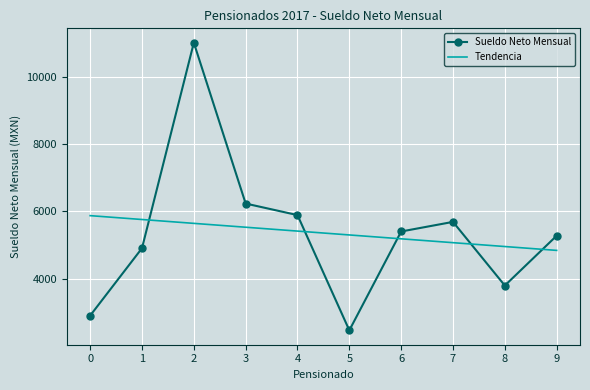

Where do Tendencia and Sueldo Neto Mensual first cross each other?

1 and 2